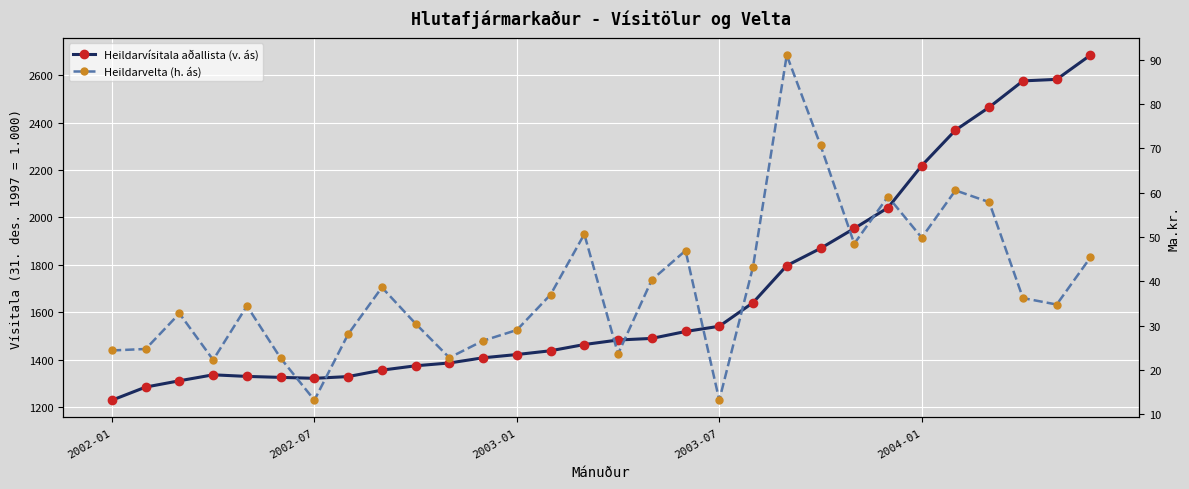

Where is Heildarvelta (h. ás) nearest to the value 52?

14